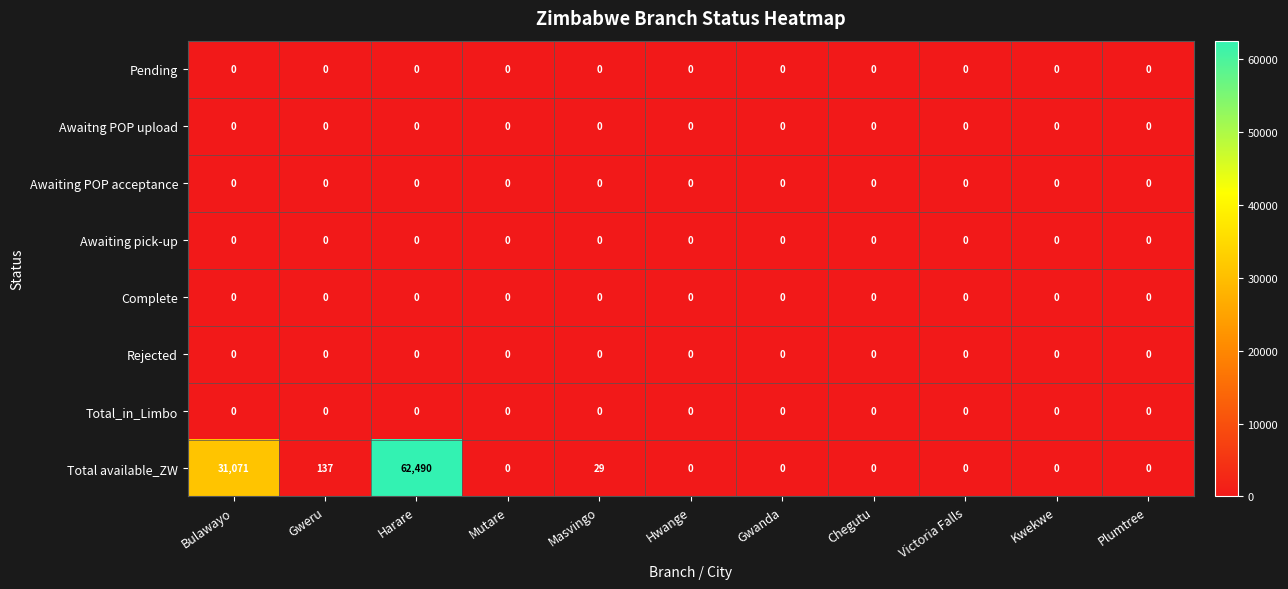

True or false: Total available_ZW has a value of 0 at Plumtree.

True